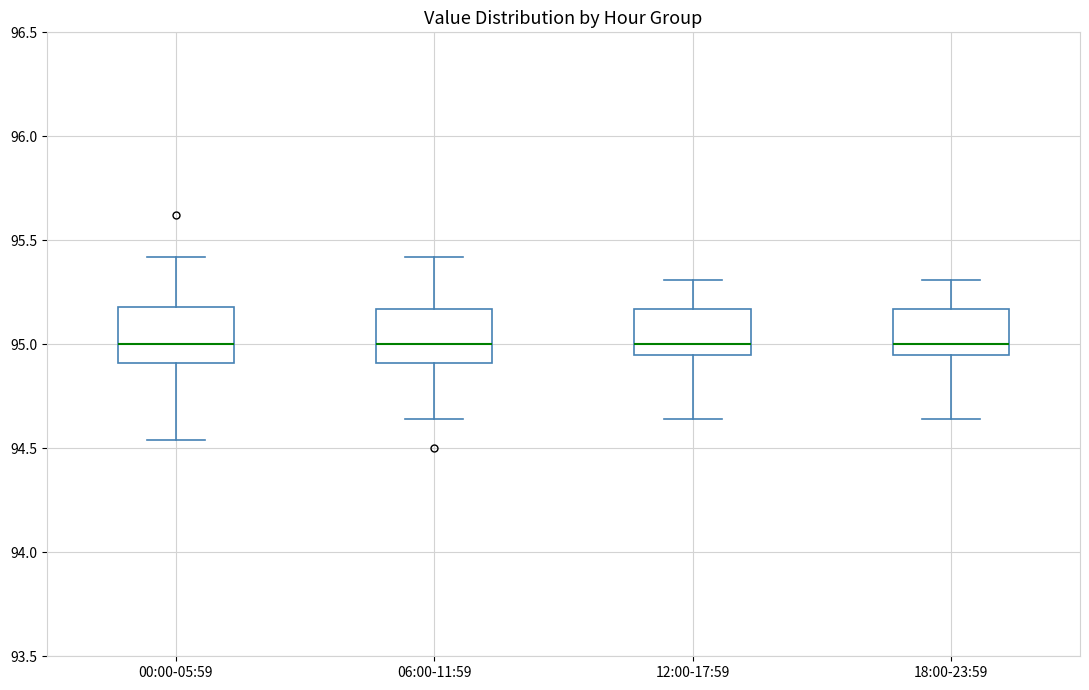

Where does the upper whisker of the box for 06:00-11:59 end on the y-axis? The values are not printed on the chart, so give them approximately, as read against the axis.

95.40